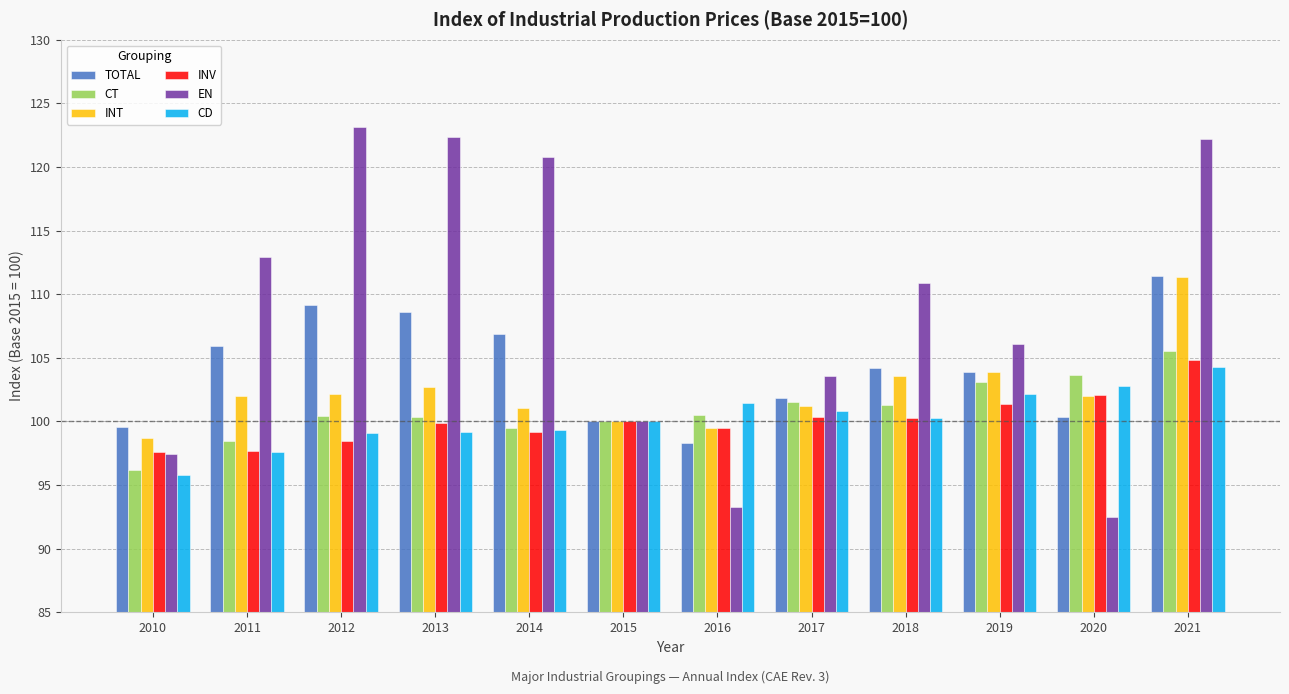

What is the difference between the second highest and second lowest values in the CT series?

5.2